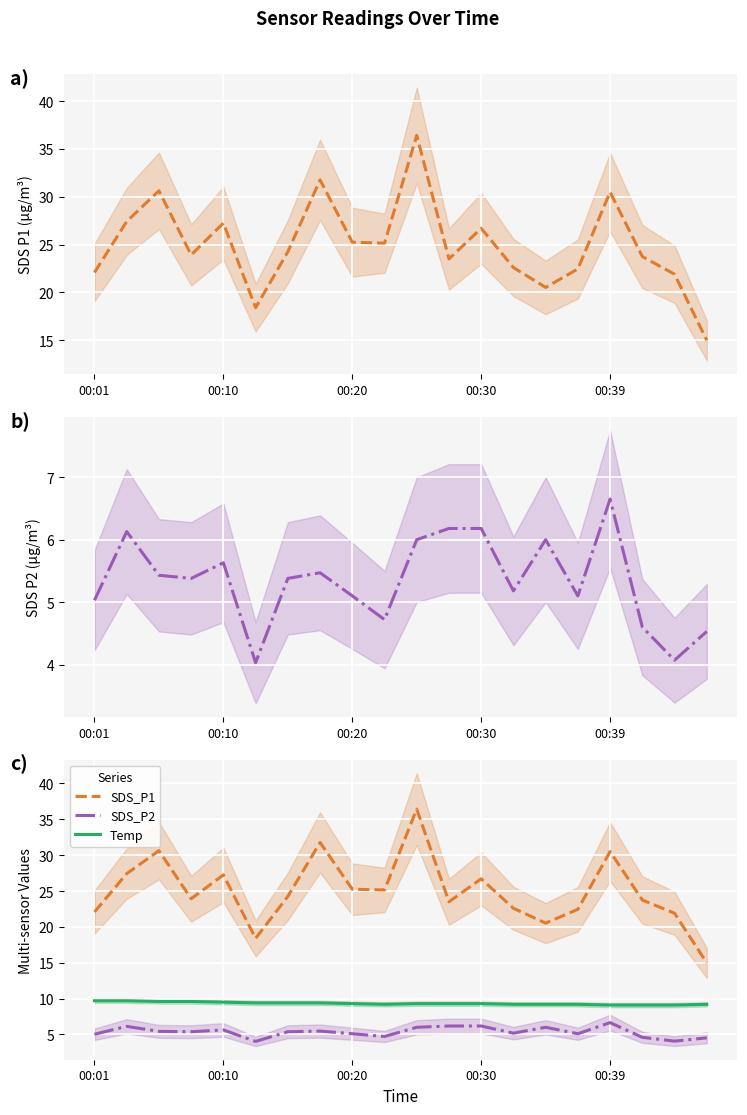

Rank the series at 15 from highest to lowest value.

SDS_P1, Temp, SDS_P2